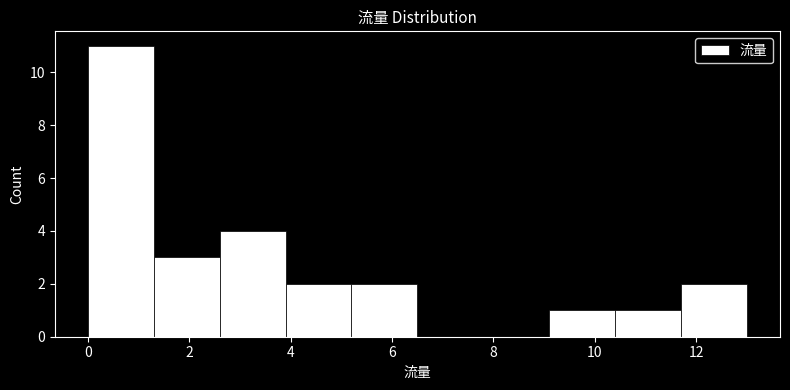

Over which range of the x-axis is the bar tallest?

0.0 to 1.3